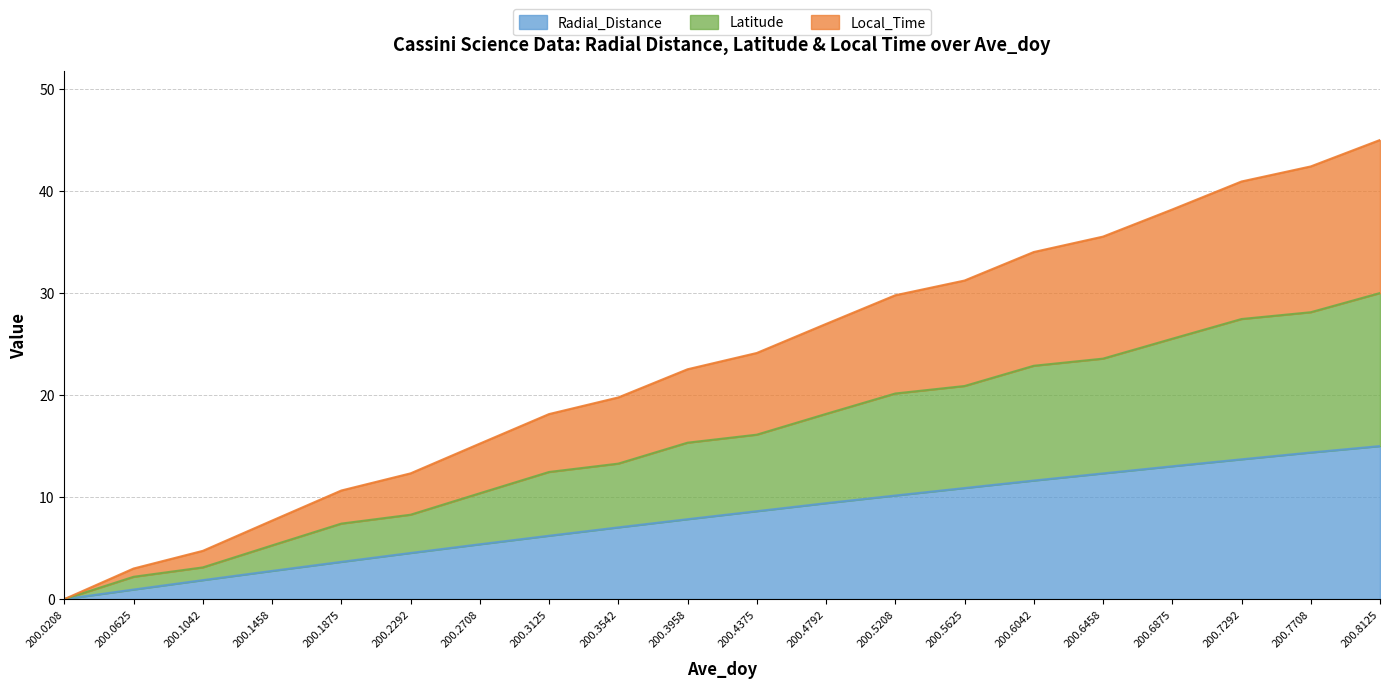

Rank the series by their average value, from lowest to highest.

Radial_Distance, Latitude, Local_Time